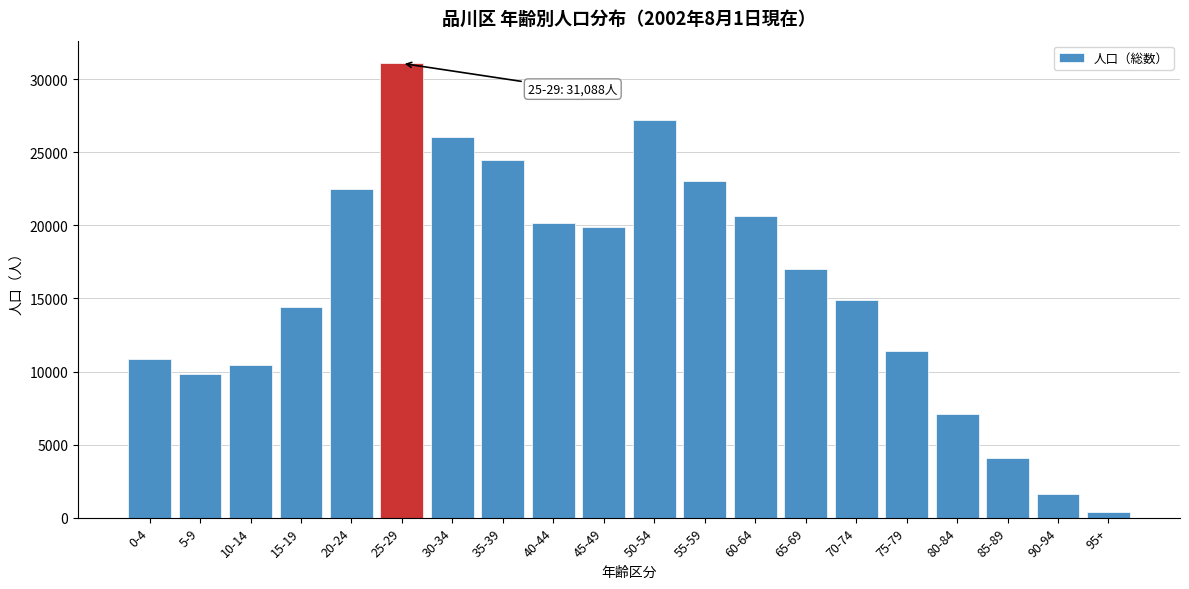

Reading right to left, transcribe all the data shown in this chart.

396	1631	4081	7119	11402	14892	17024	20662	23021	27186	19883	20163	24474	26036	31088	22463	14410	10445	9856	10885